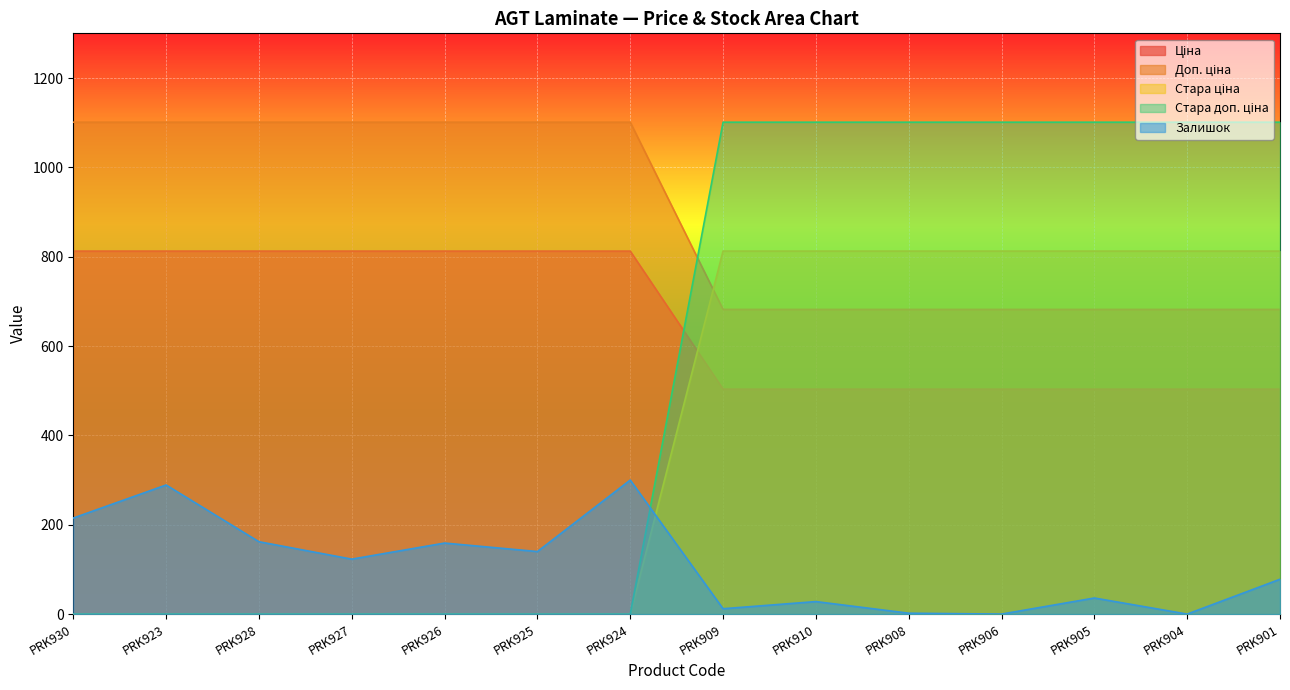

True or false: Доп. ціна has more than 0 interior local peaks.

False